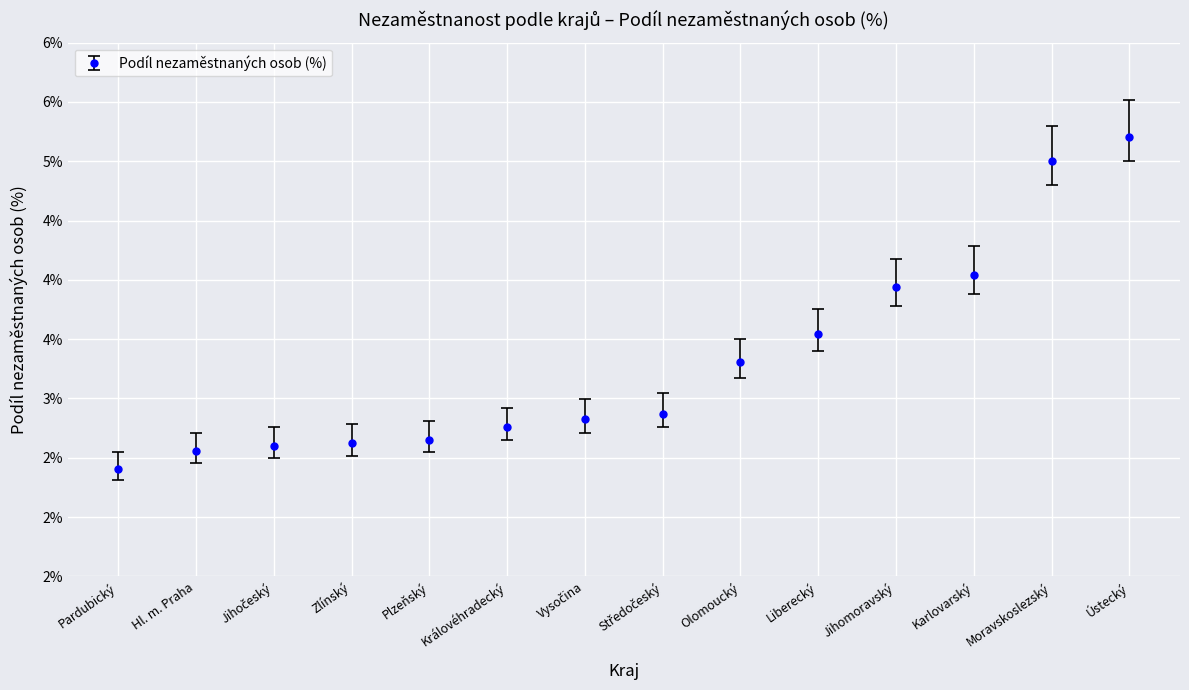

Rank the categories by value from highest to lowest.

Ústecký, Moravskoslezský, Karlovarský, Jihomoravský, Liberecký, Olomoucký, Středočeský, Vysočina, Královéhradecký, Plzeňský, Zlínský, Jihočeský, Hl. m. Praha, Pardubický